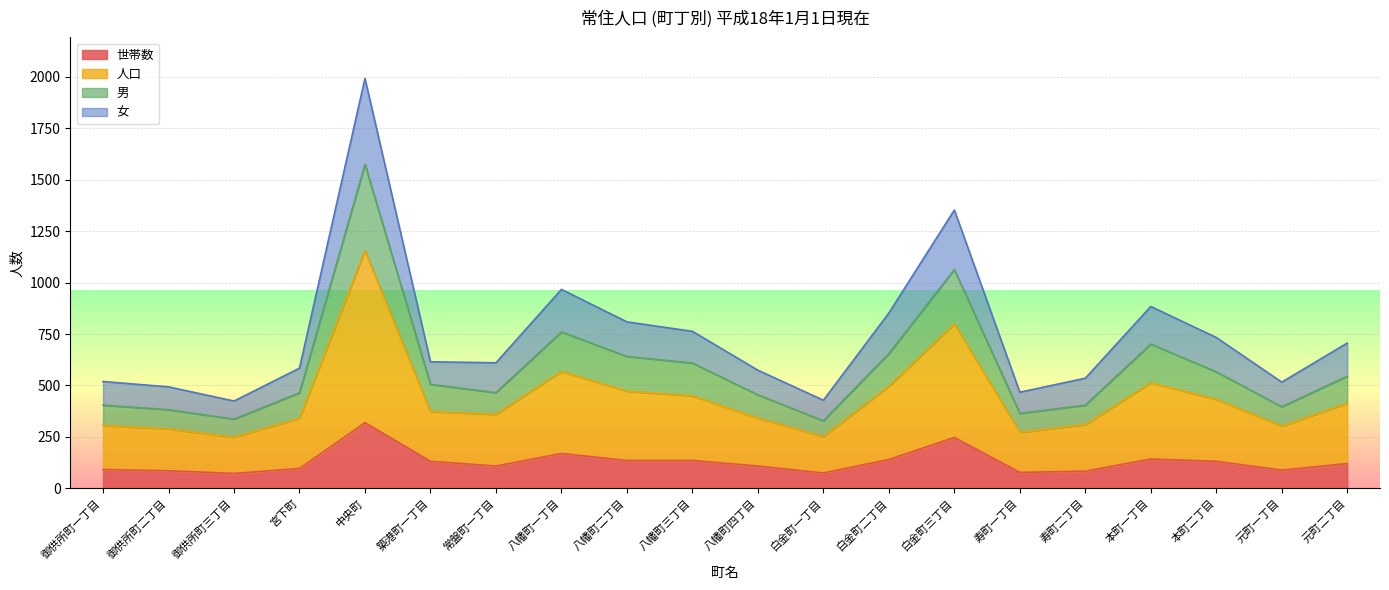

What is the total value across all series at 八幡町二丁目?

809